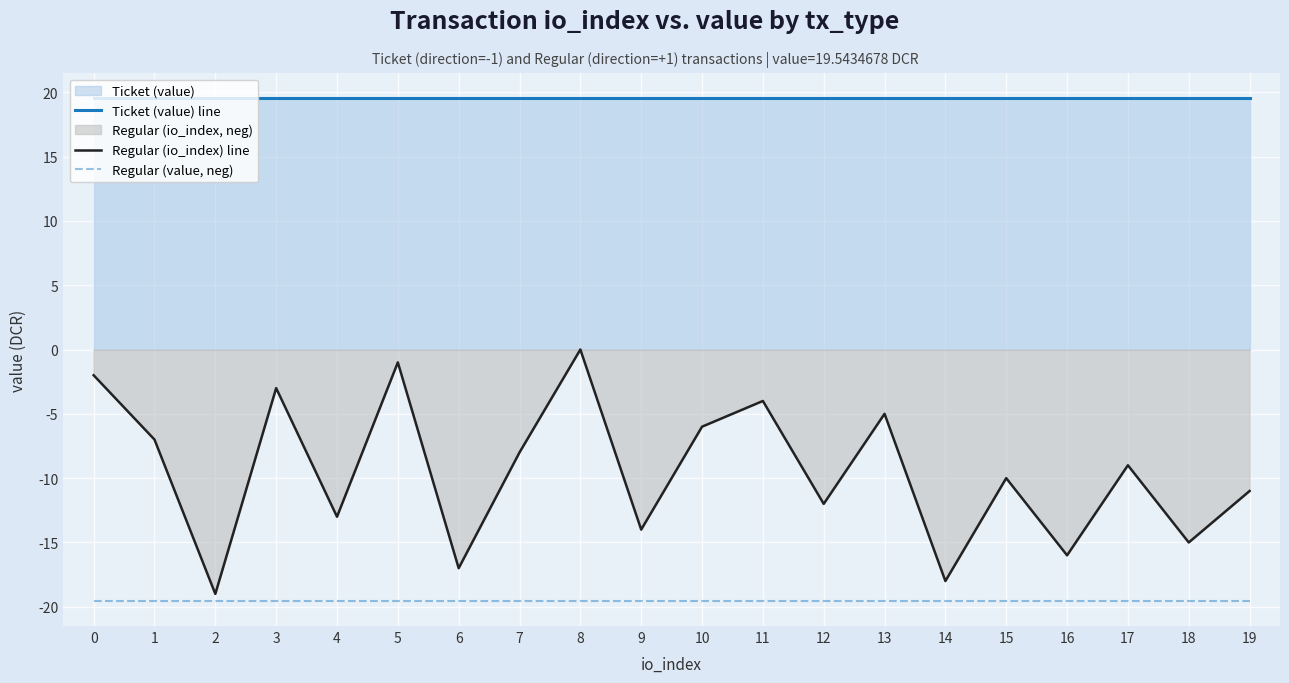

In Regular (io_index) line, how many points are lower than both neighbors (excluding endpoints)?

8